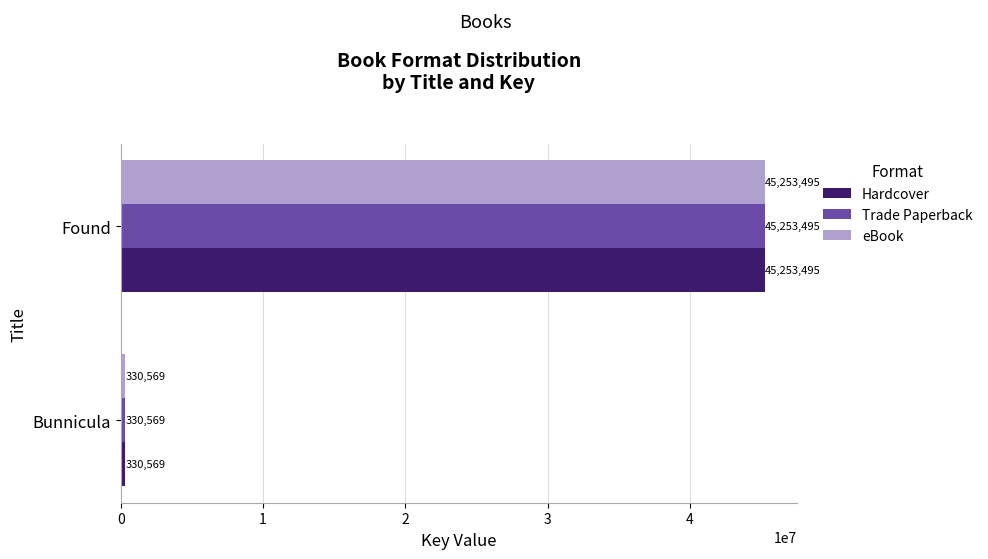

Count the Trade Paperback values in the range 330569 to 45253495.

2